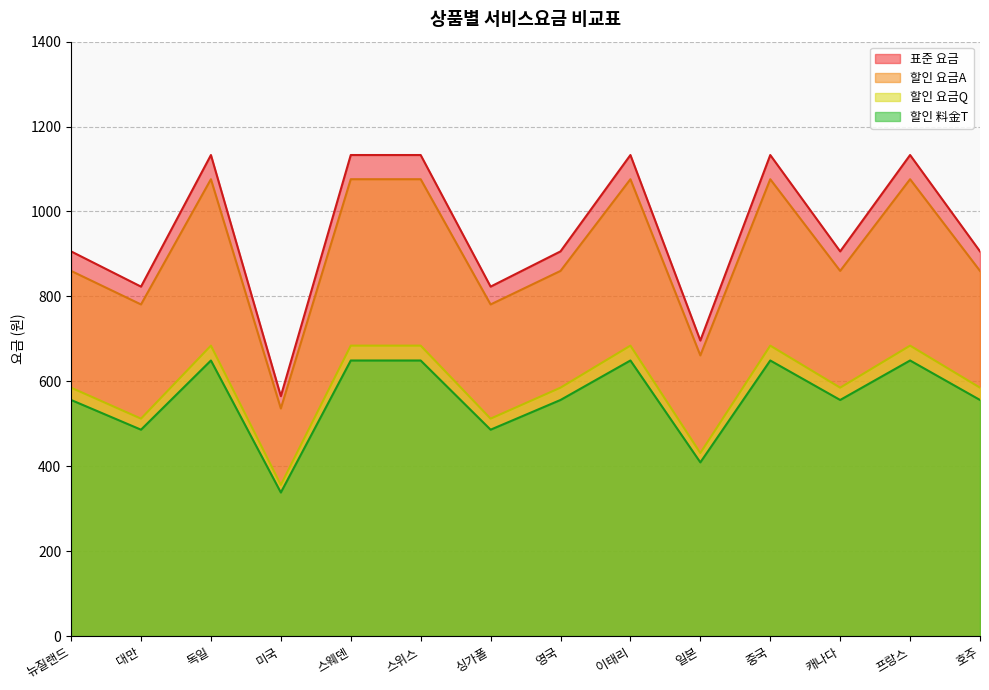

At how many categories does at least one series exceed 699?

12